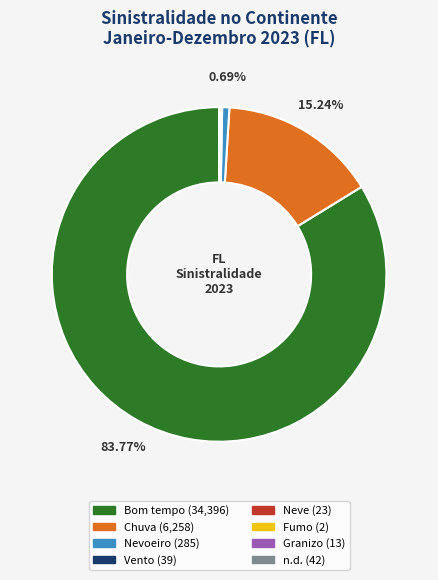

Which category accounts for the majority?

Bom tempo